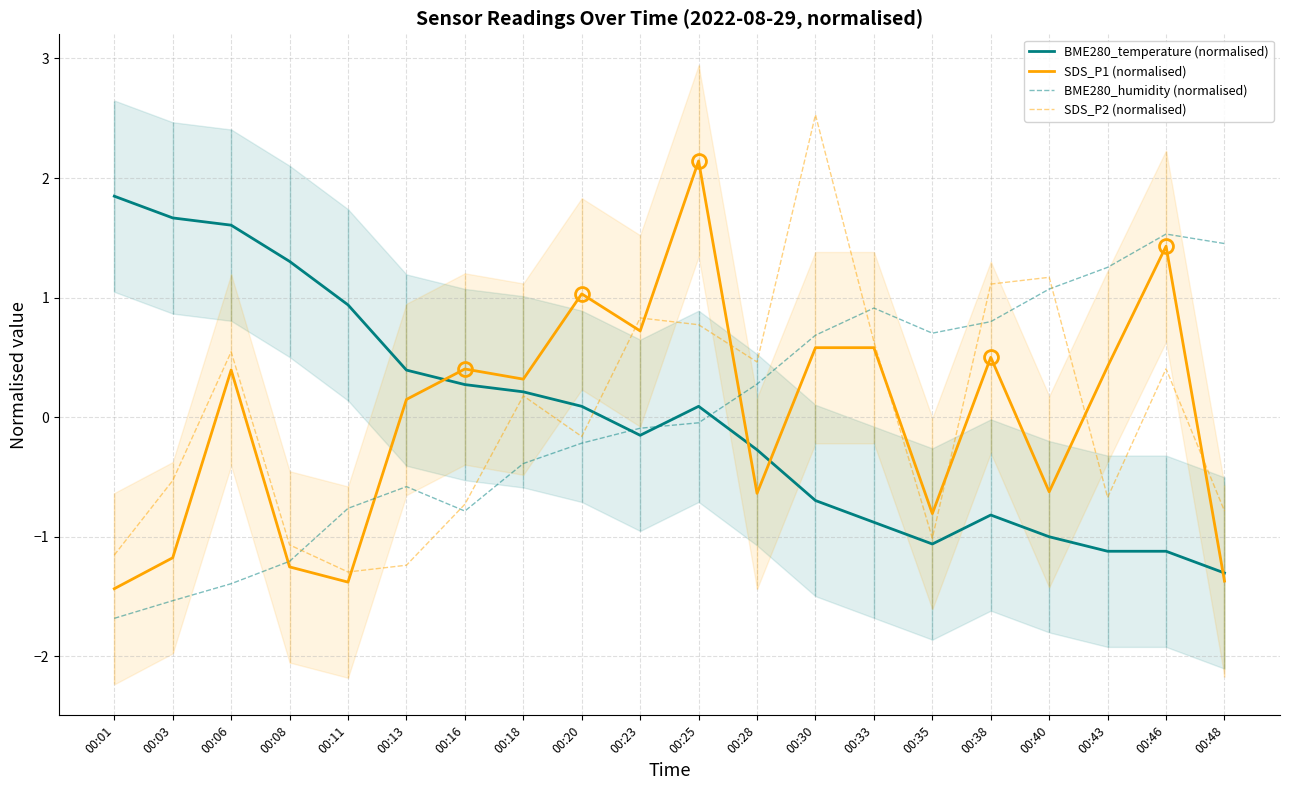

What is the spread (max minus min) of values at 00:38?

1.9